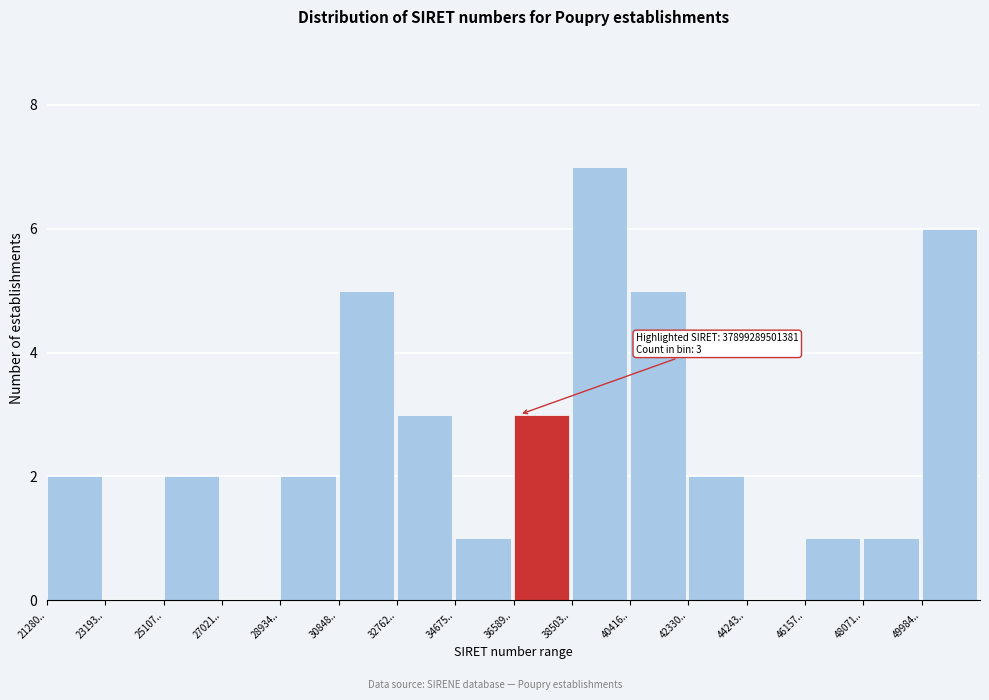

Reading left to right, what are all the values shown in this chart?

21280..=2	23193..=0	25107..=2	27021..=0	28934..=2	30848..=5	32762..=3	34675..=1	36589..=3	38503..=7	40416..=5	42330..=2	44243..=0	46157..=1	48071..=1	49984..=6